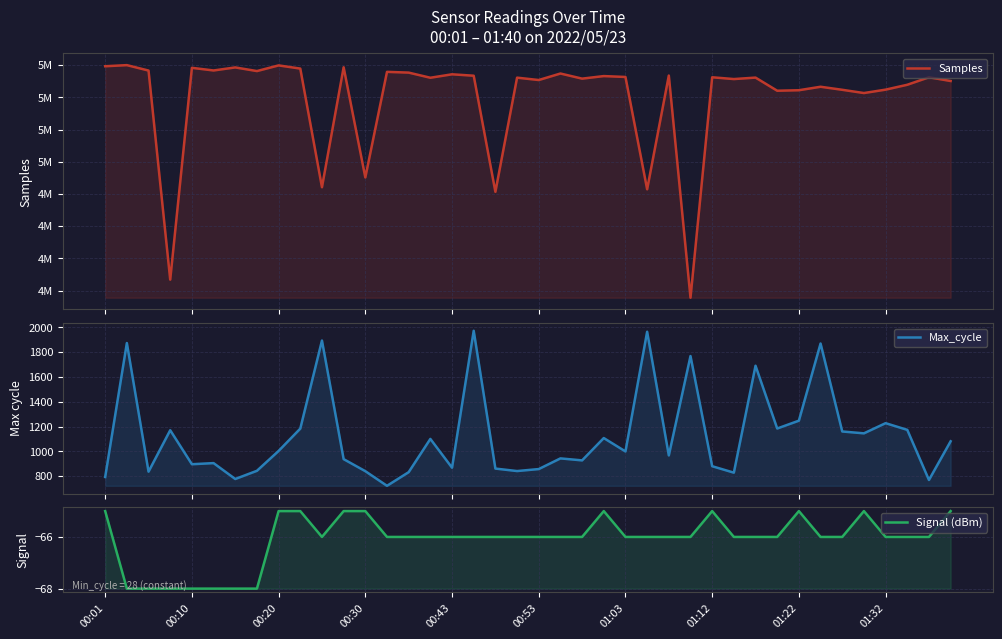

Which series has the largest range (max minus min)?

Samples